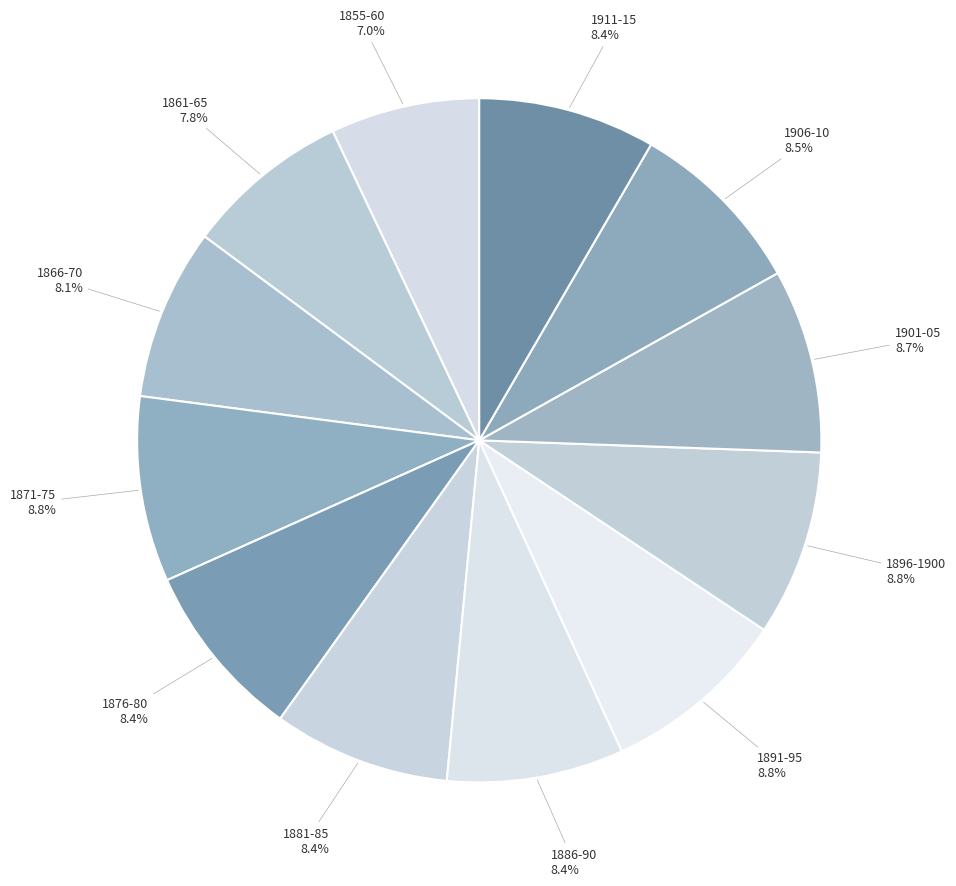

How many slices are in this pie chart?

12